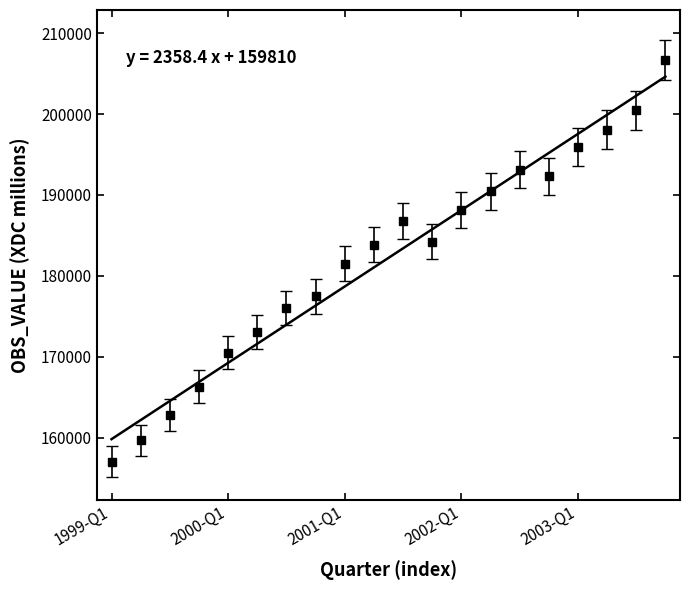

Reading right to left, list all the values displayed in this chart.

2003-Q4=206656	2003-Q3=200464	2003-Q2=198083	2003-Q1=195882	2002-Q4=192316	2002-Q3=193111	2002-Q2=190436	2002-Q1=188157	2001-Q4=184234	2001-Q3=186814	2001-Q2=183870	2001-Q1=181498	2000-Q4=177450	2000-Q3=175990	2000-Q2=173073	2000-Q1=170467	1999-Q4=166312	1999-Q3=162774	1999-Q2=159688	1999-Q1=157027